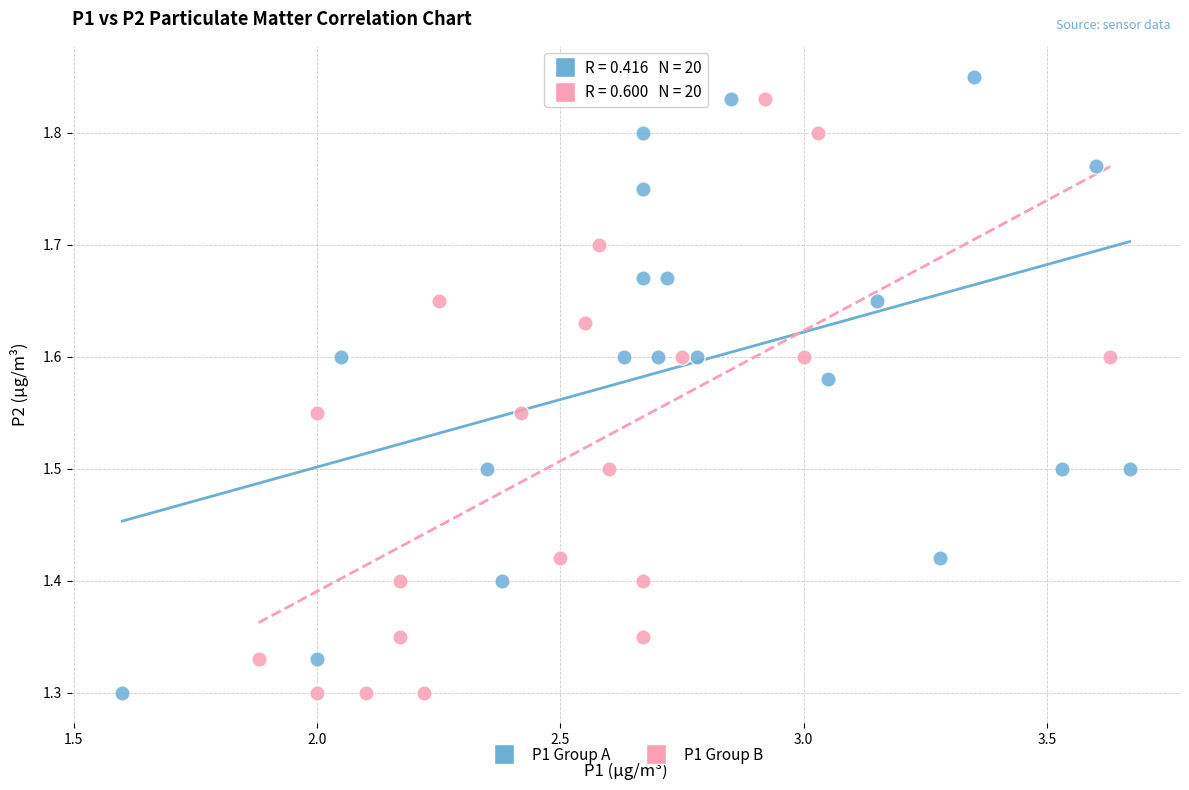

What are all the series names shown in the legend?

P1 Group A, P1 Group B